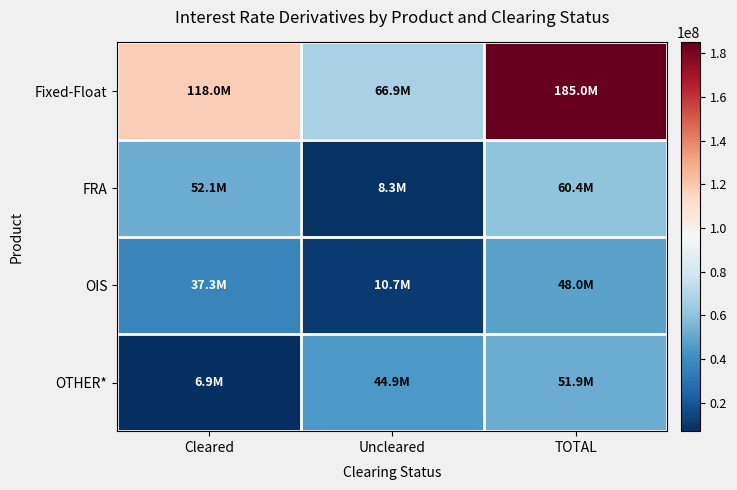

Count the number of data series in this chart.

4